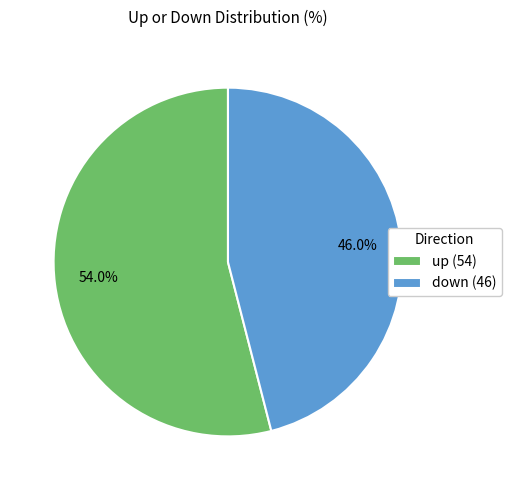

How many segments does this pie chart have?

2